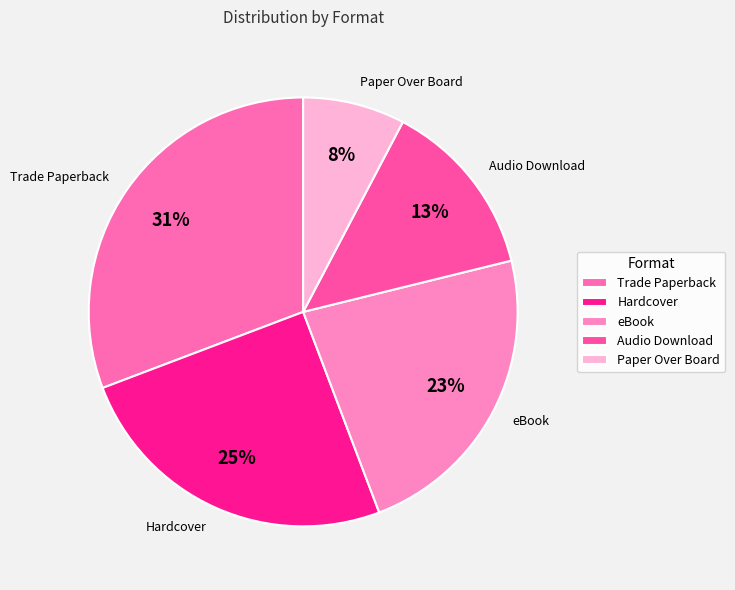

To the nearest percent, what is the combined percentage of Trade Paperback and Hardcover?

56%